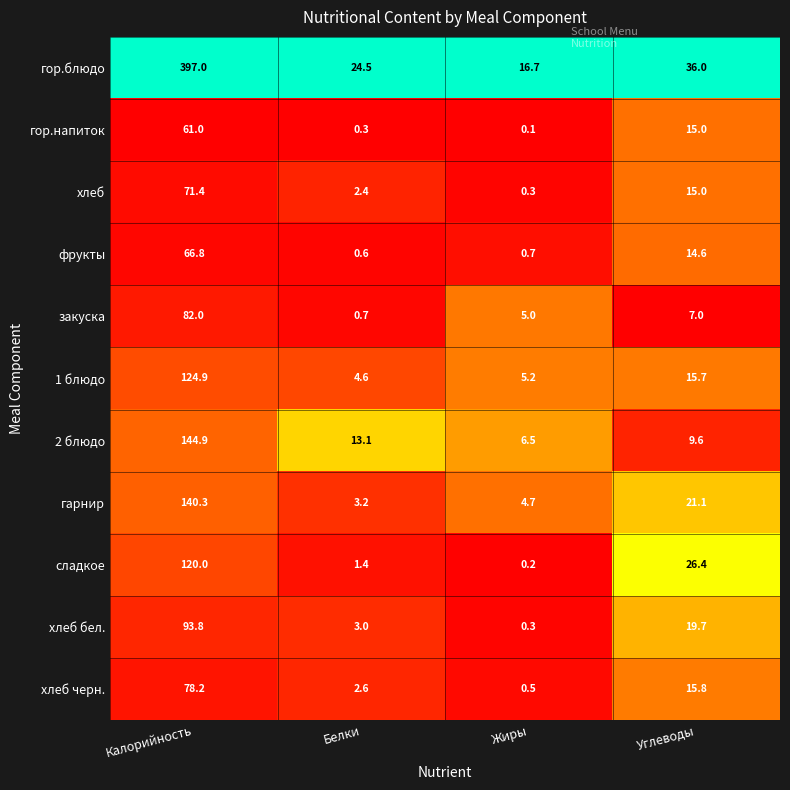

What is the maximum value for 2 блюдо?

144.9